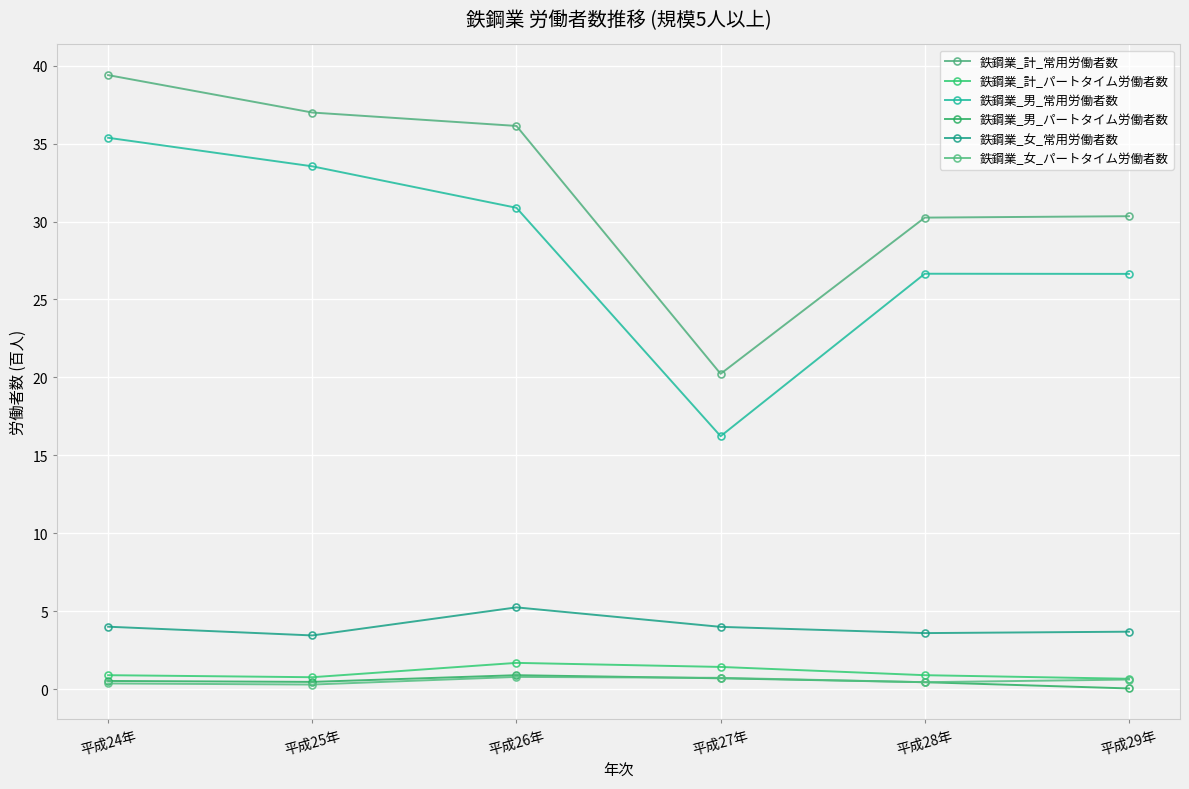

How many lines are shown in the chart?

6